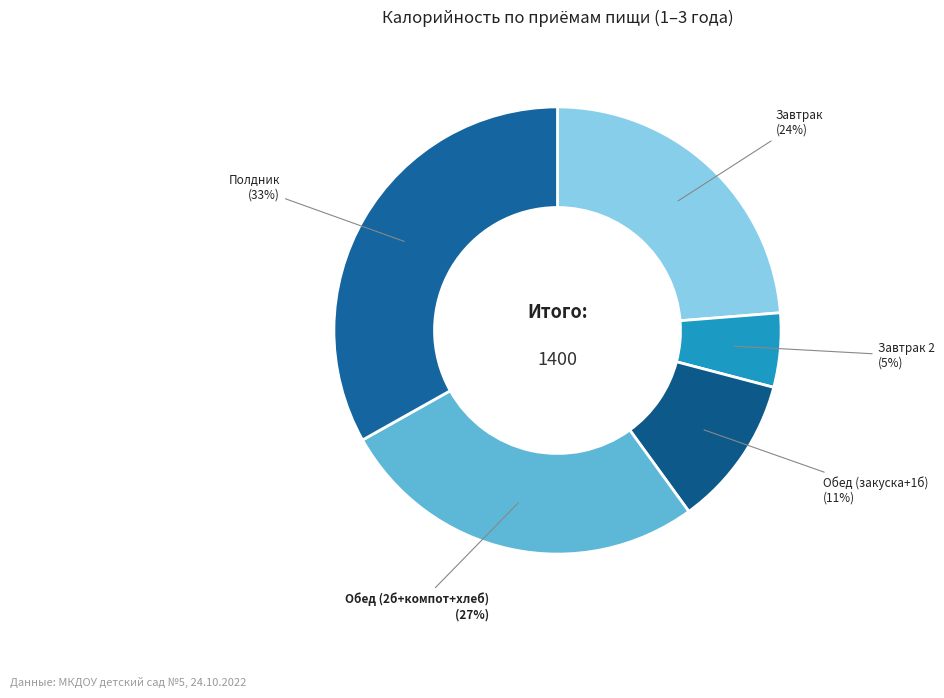

How many slices are in this pie chart?

5